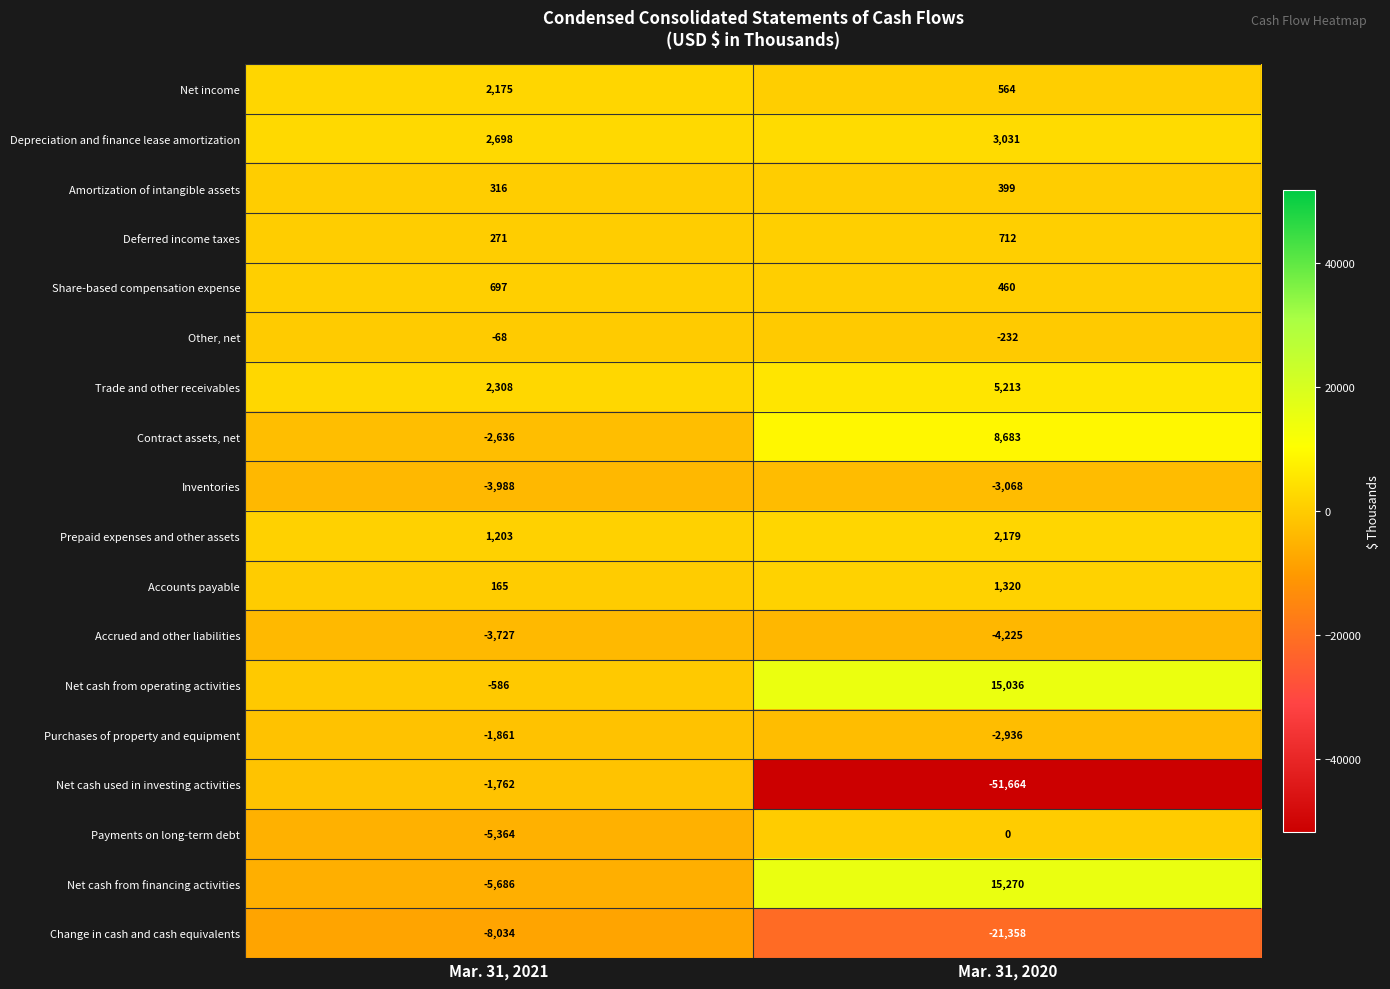

Which series has the largest total across all categories?

Net cash from operating activities